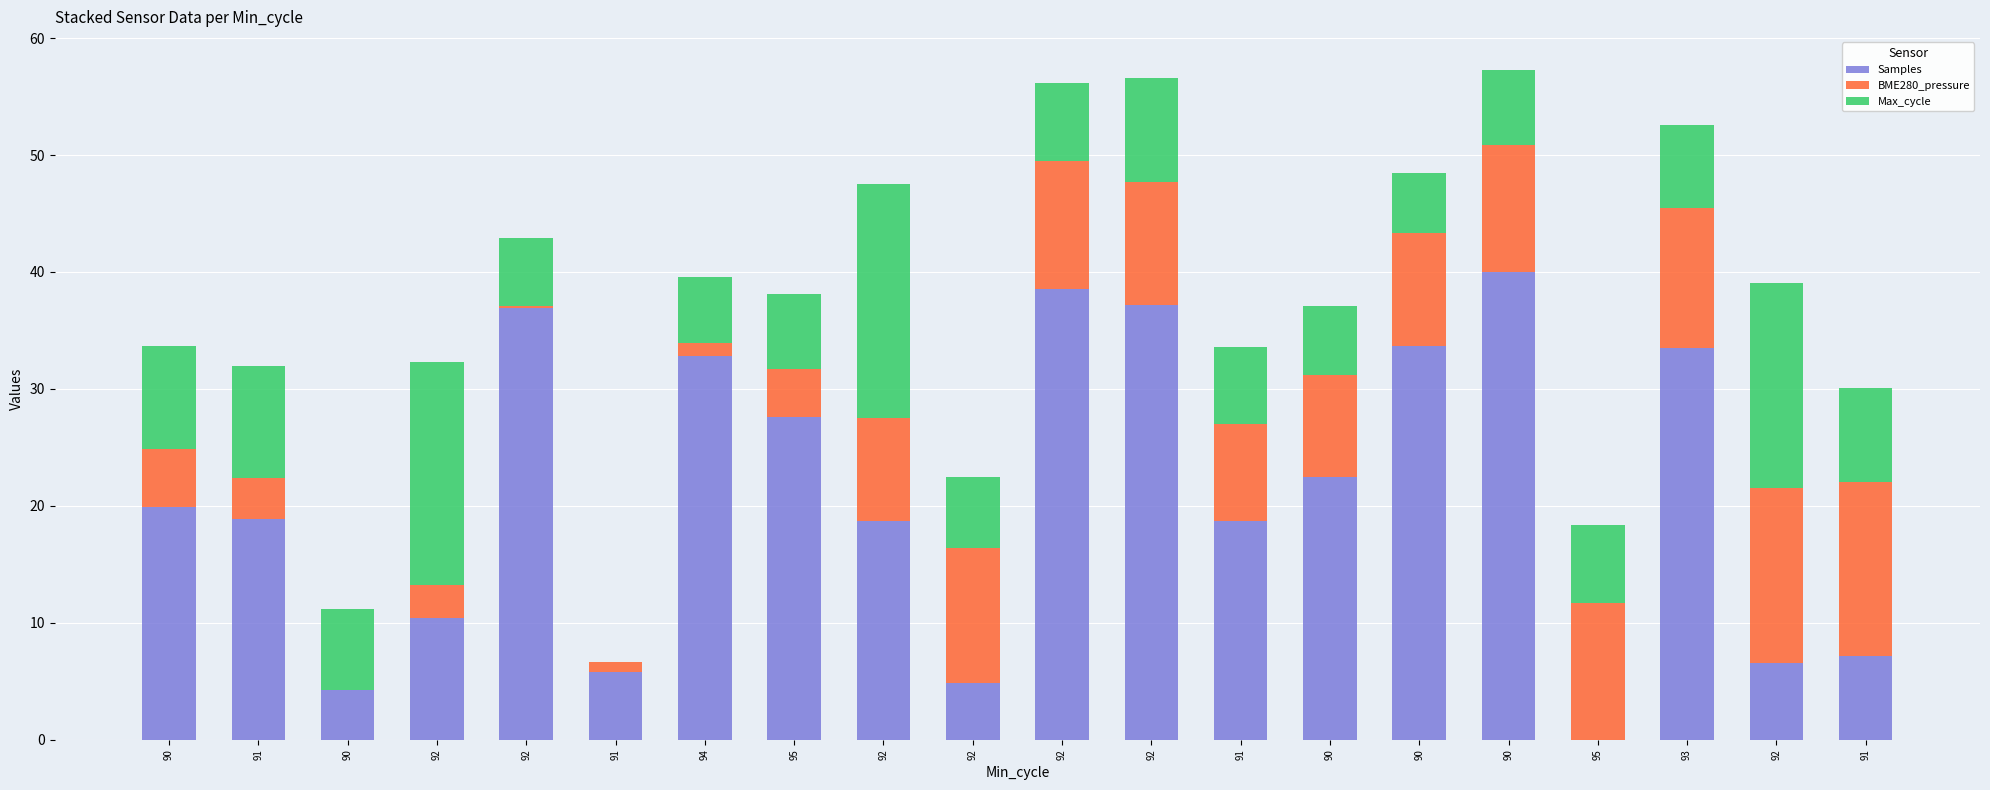

What are all the series names shown in the legend?

Samples, BME280_pressure, Max_cycle